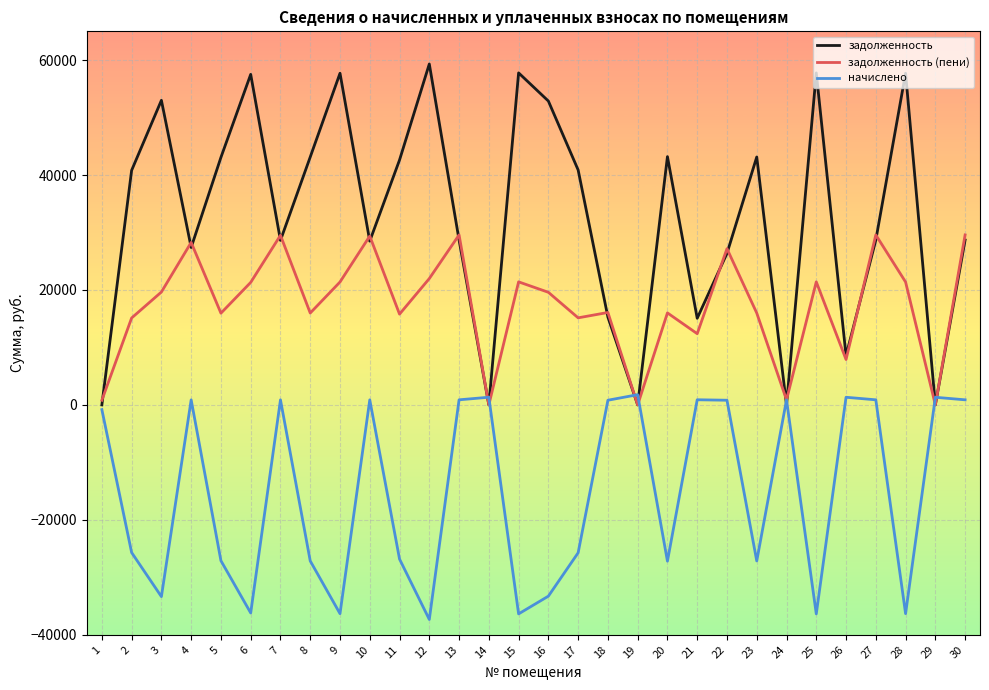

Which series has the widest spread of values?

задолженность